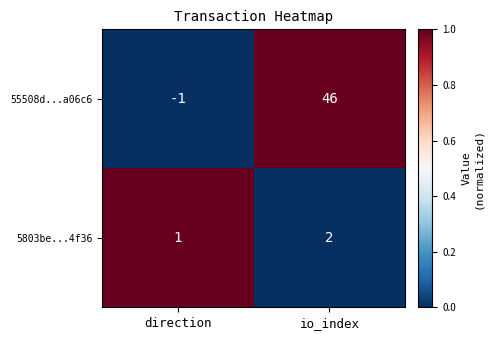

Is it true that 5803be...4f36 equals 3 at io_index?

False